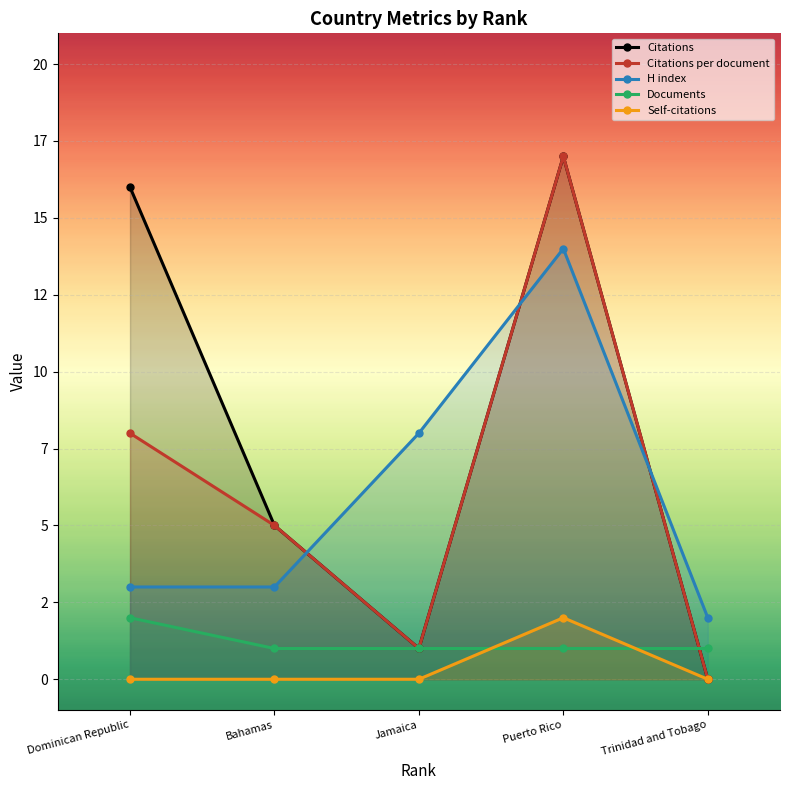

How many lines are shown in the chart?

5